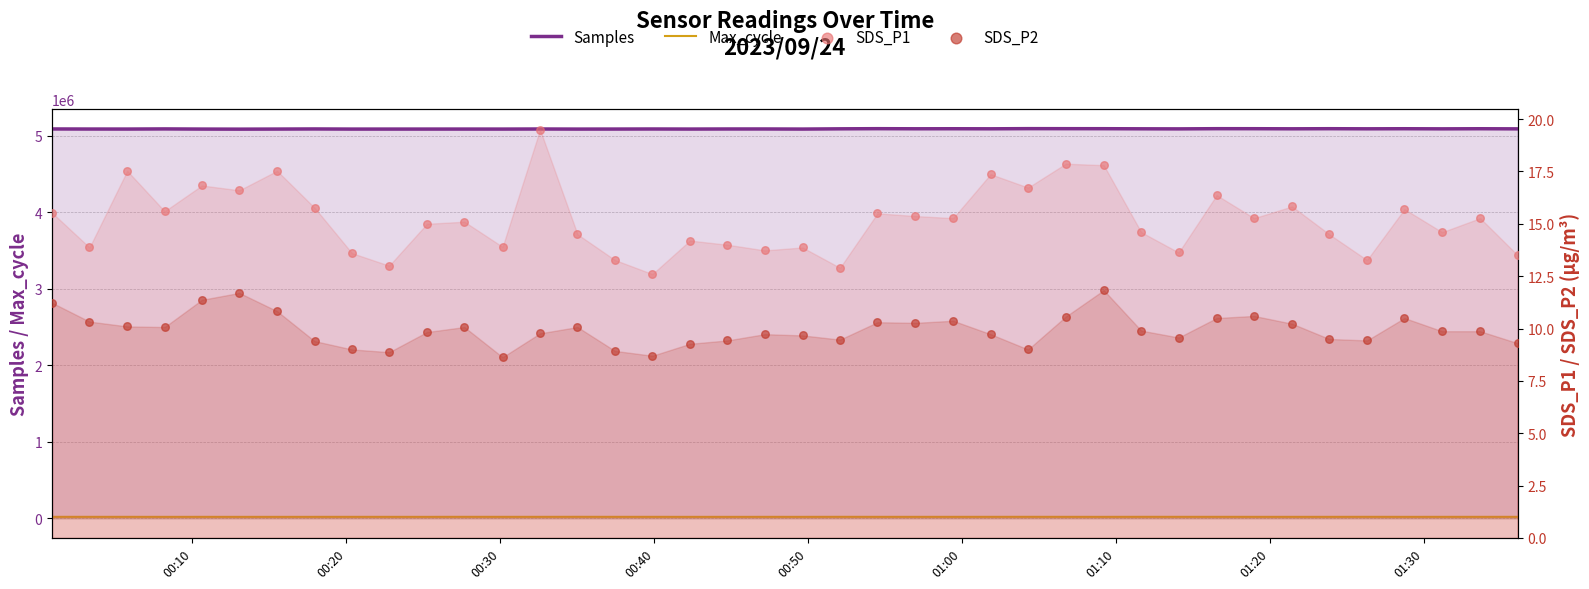

Which series reaches the maximum Y coordinate?

Samples